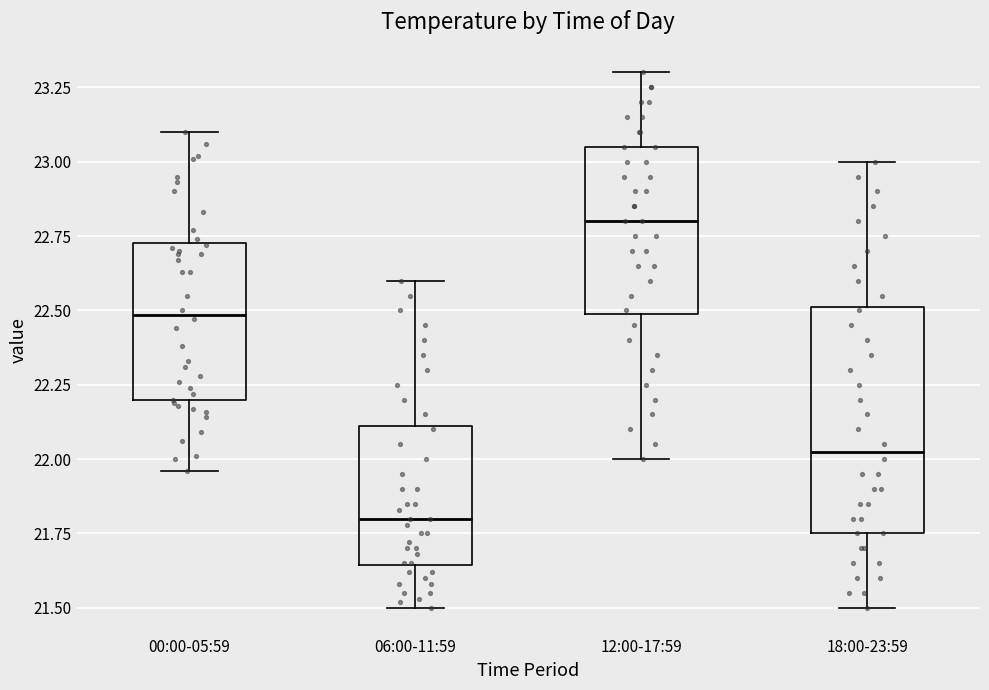

Where is the upper edge of the box for 18:00-23:59 on the y-axis? The values are not printed on the chart, so give them approximately, as read against the axis.

22.50